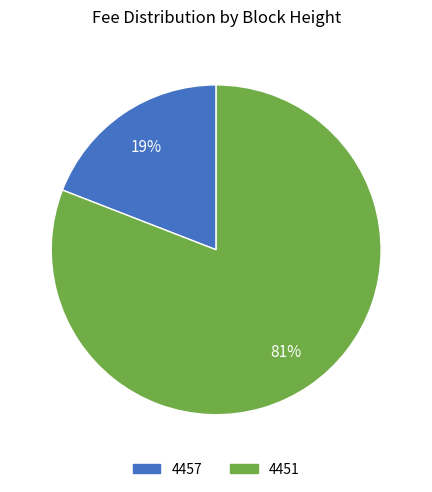

How many segments does this pie chart have?

2